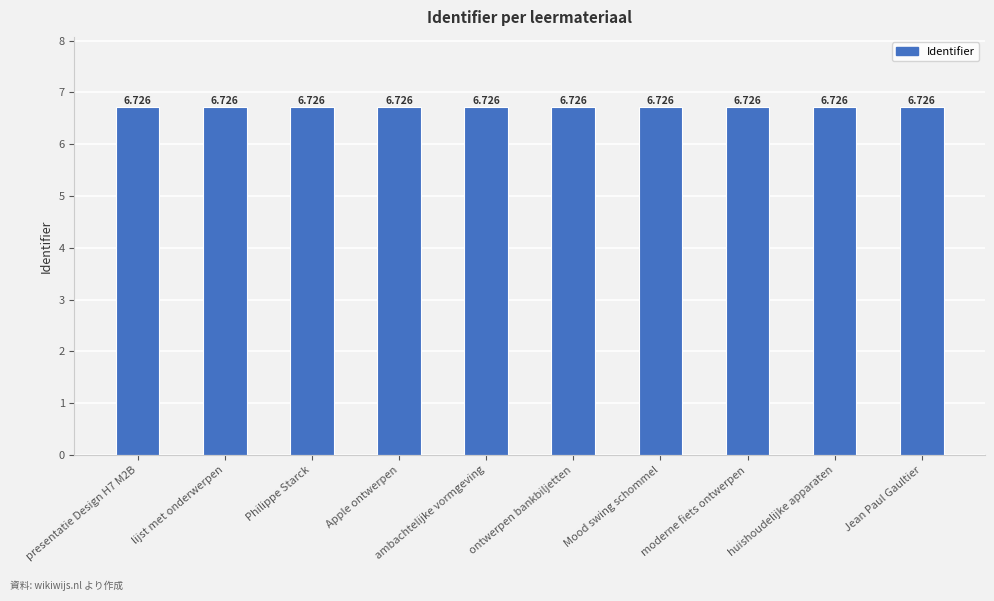

What is the label of the 6th bar from the left?

ontwerpen bankbiljetten